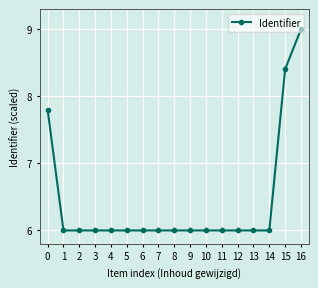

Read the value at 5.

6.0